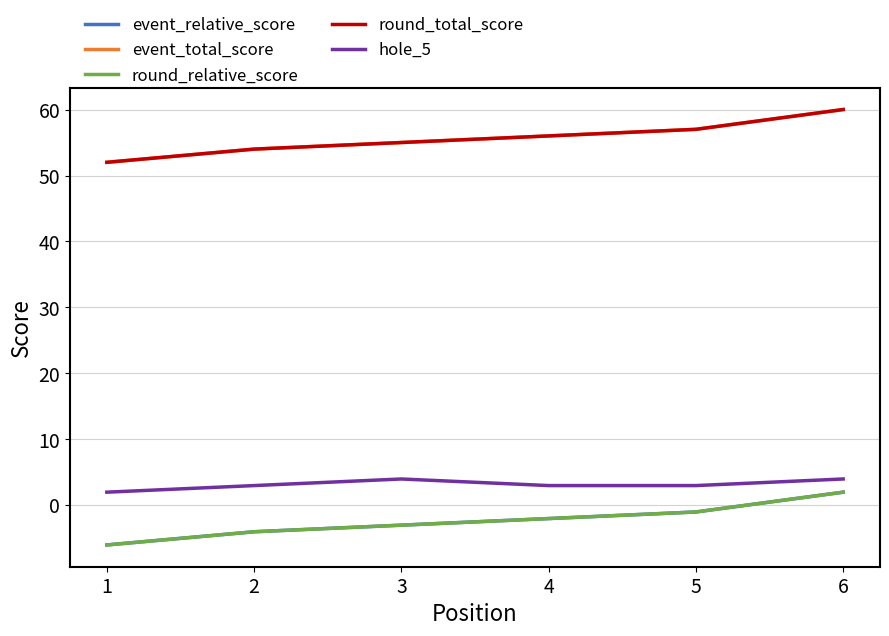

Does the chart have visible grid lines?

Yes